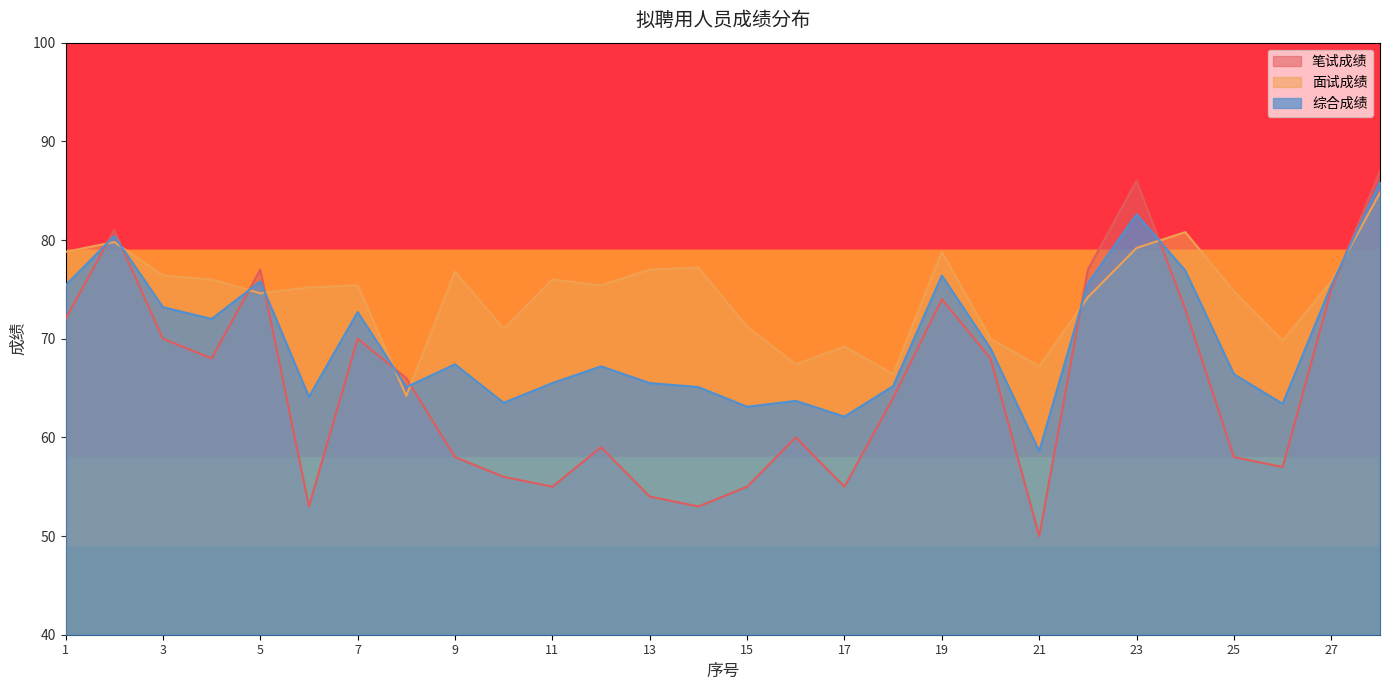

What is the sum of the 面试成绩 values at 26 and 12?

145.2